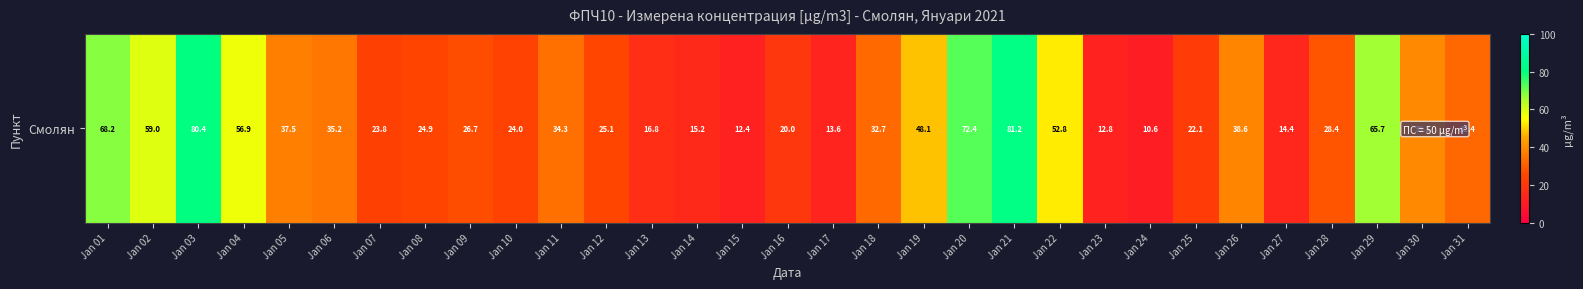

Approximately how many times larger is the value at Jan 23 compared to Jan 08?

0.5